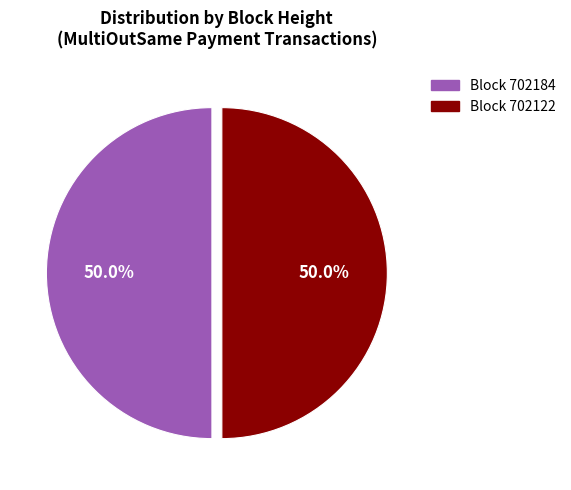

What percentage do Block 702122 and Block 702184 together represent?

100.0%